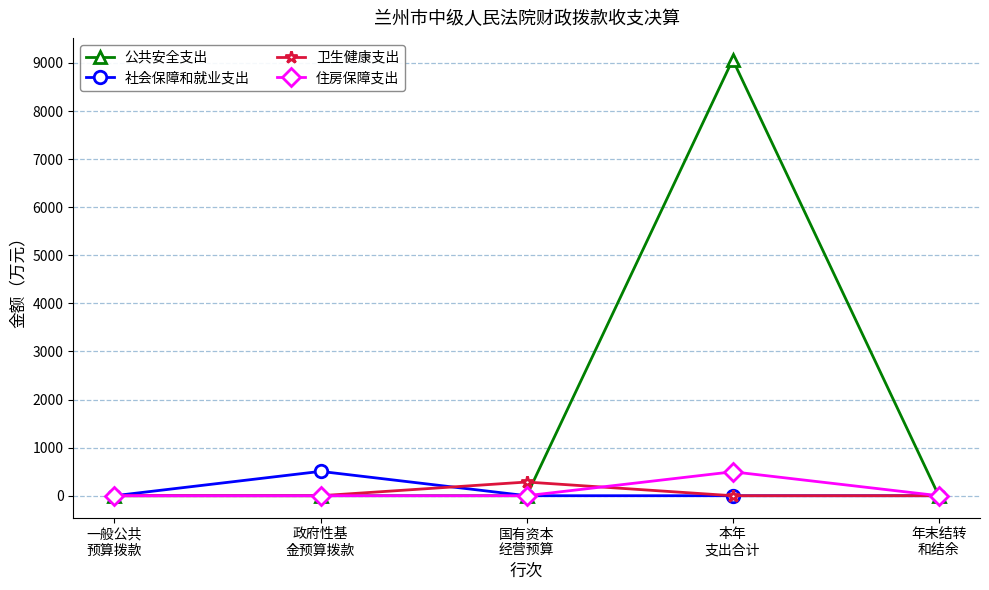

True or false: 公共安全支出 has more than 0 points higher than both neighbors.

True